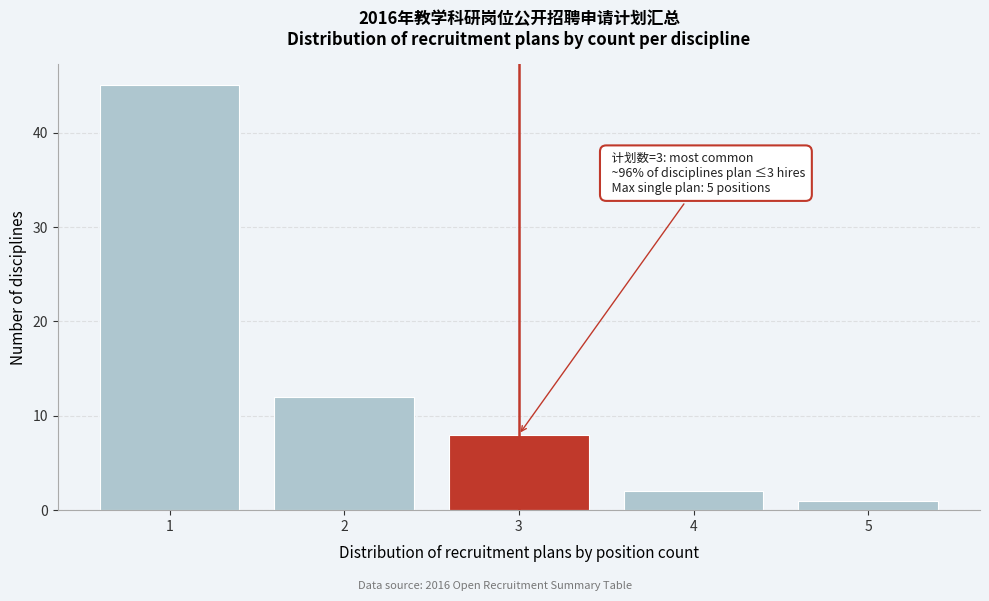

Over which range of the x-axis is the bar tallest?

0.5 to 1.5